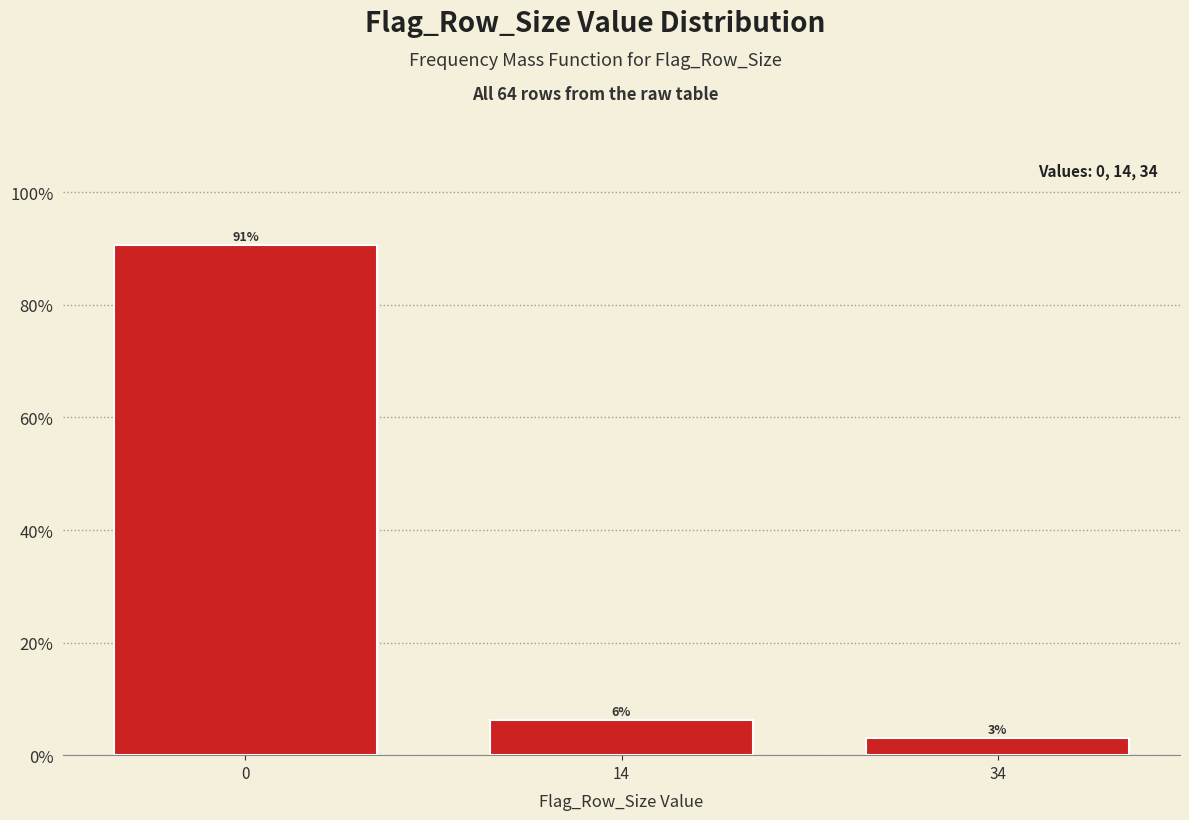

Does the chart contain any negative values?

No